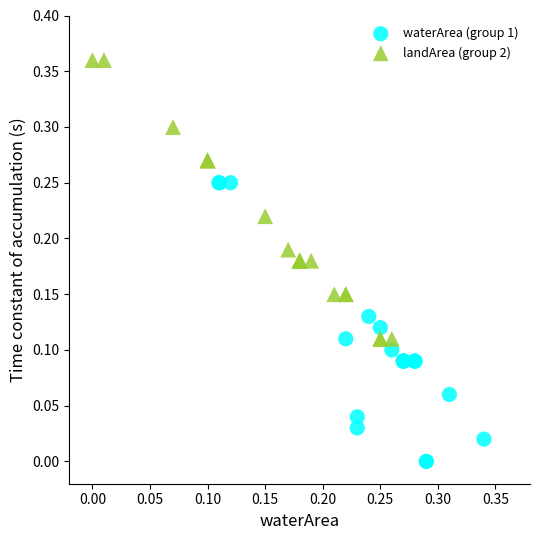

Which series contains the highest Y value?

landArea (group 2)